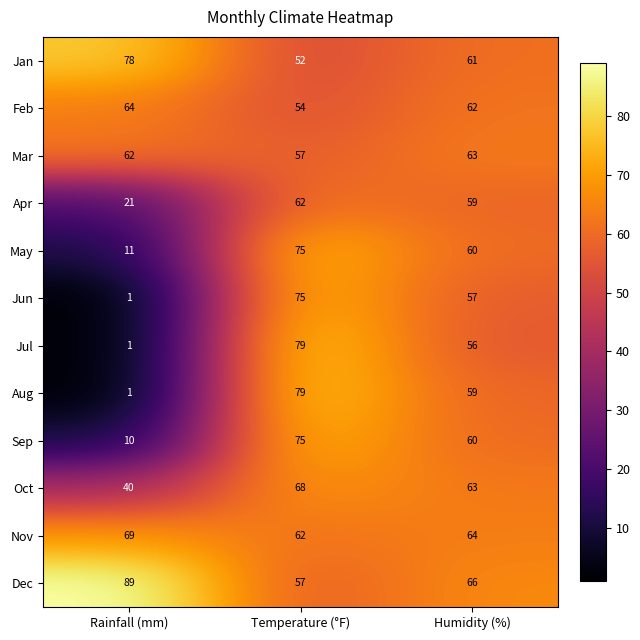

At which category is the sum across all series the highest?

Temperature (°F)